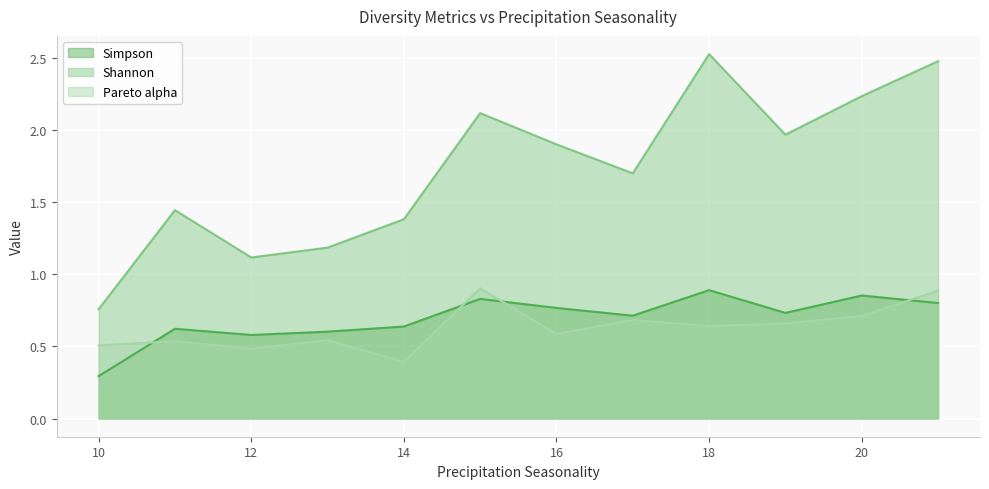

True or false: Simpson and Shannon cross at least once.

False